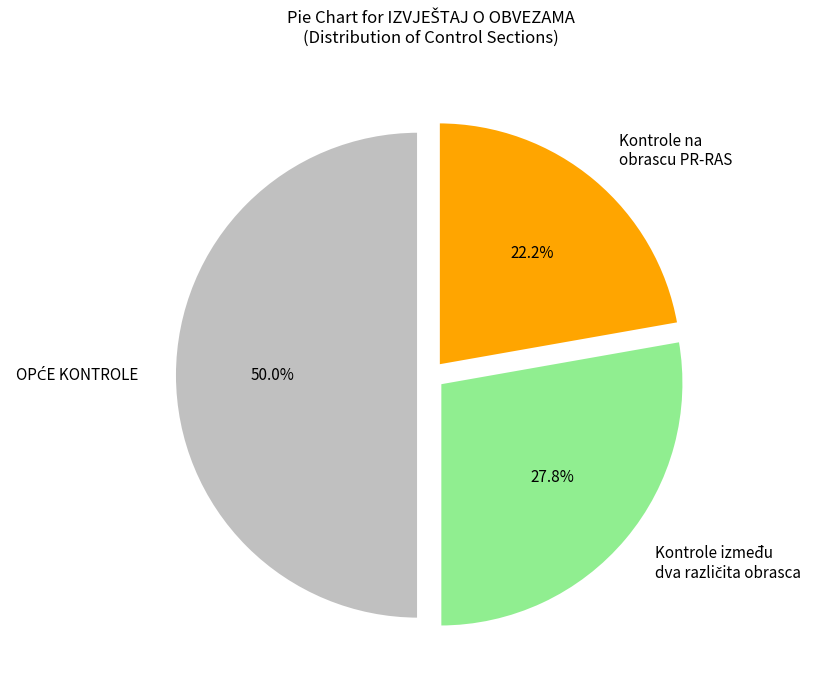

What is the smallest slice in the pie chart?

Kontrole na obrascu PR-RAS